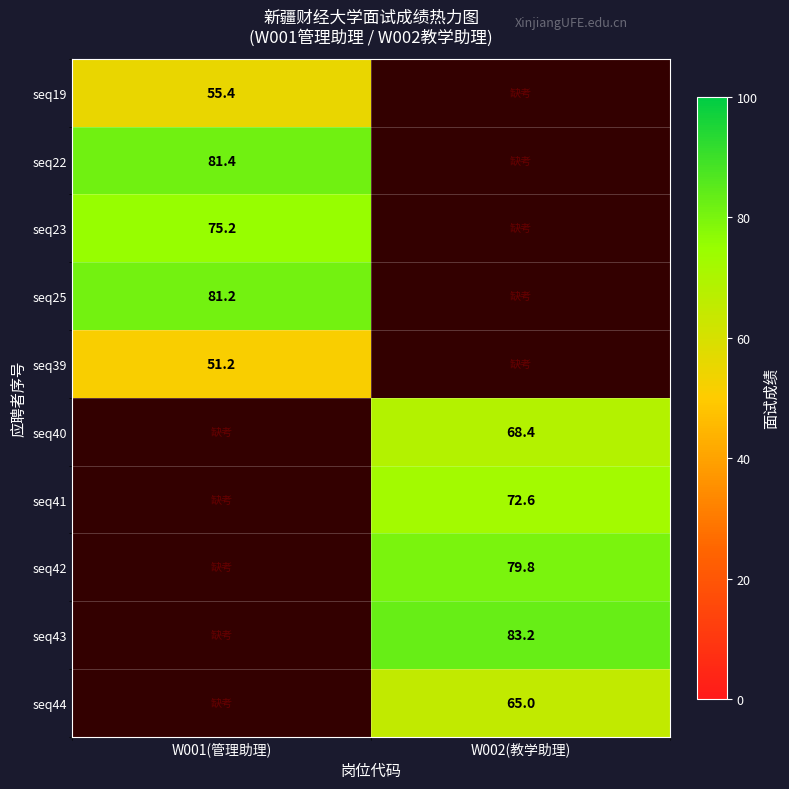

At how many categories does at least one series exceed 52?

2